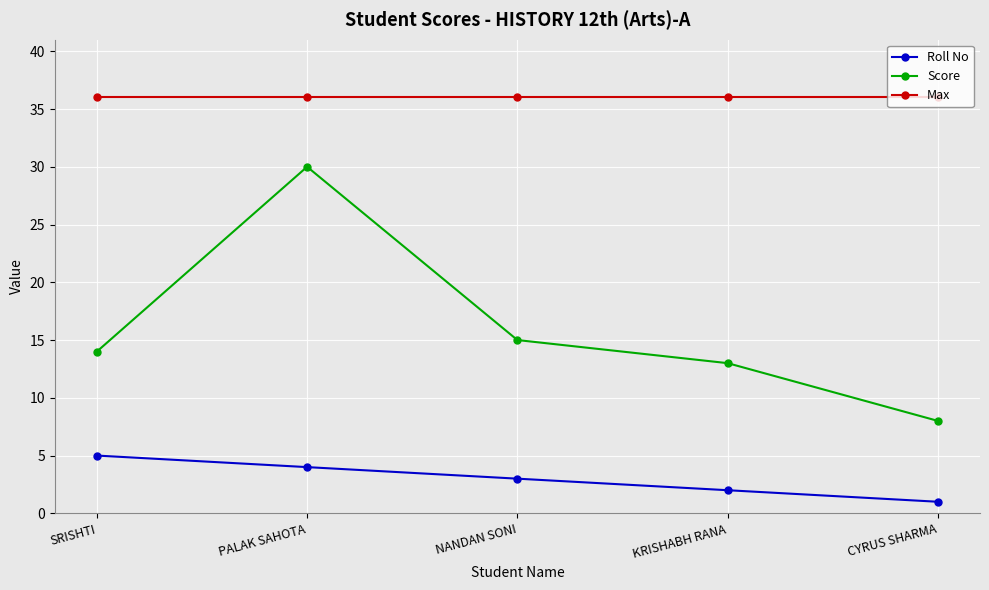

True or false: Max and Score intersect in this chart.

False